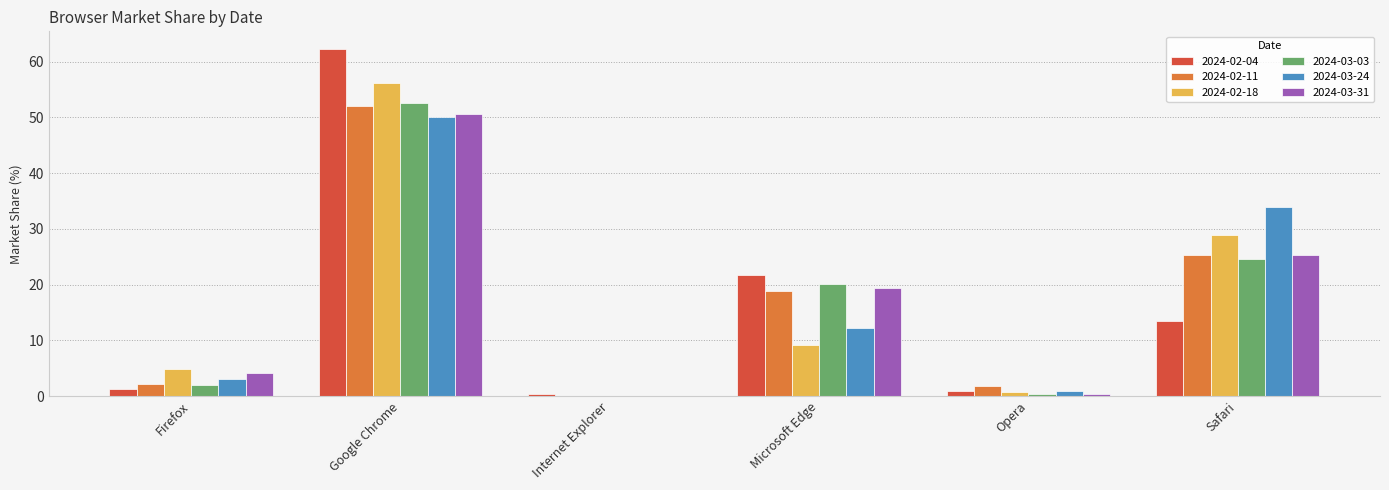

Which series has the largest range (max minus min)?

2024-02-04